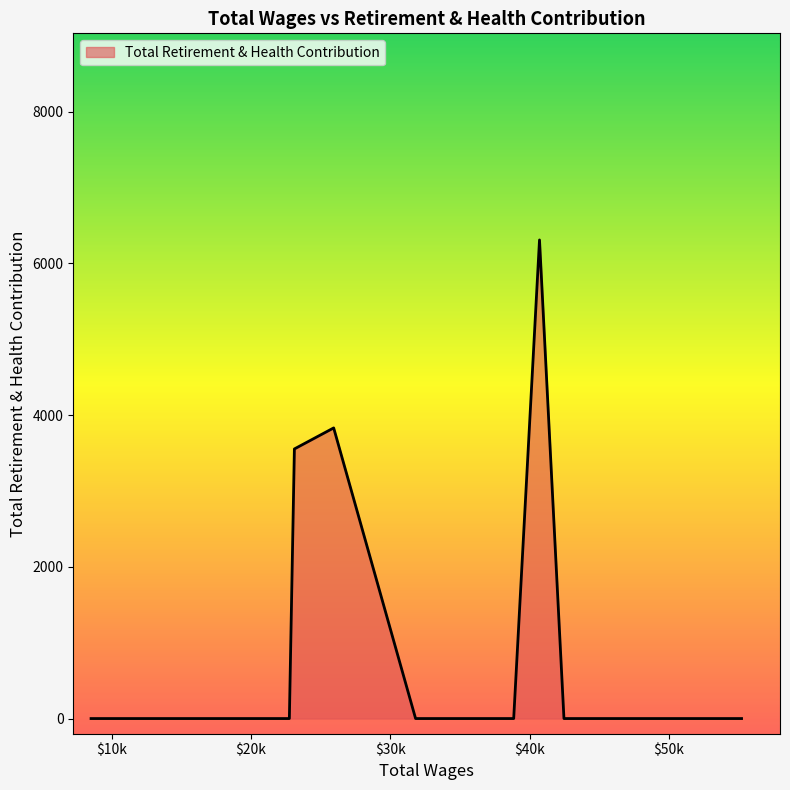

What is the difference between the maximum and minimum values?

6309